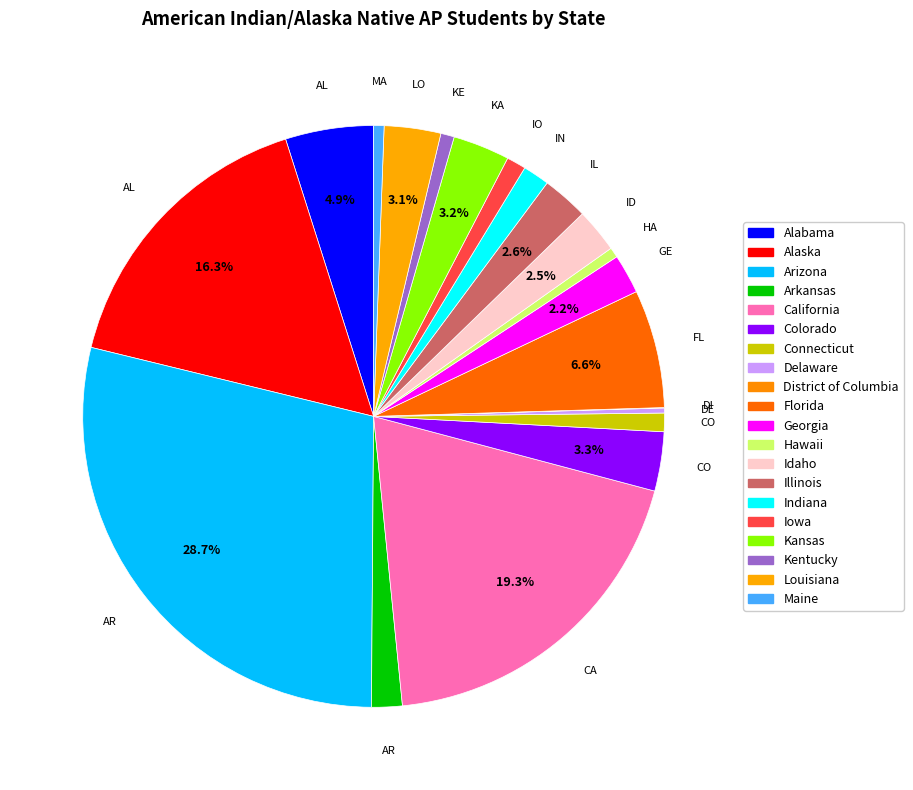

Rank the categories by value from lowest to highest.

District of Columbia, Delaware, Hawaii, Maine, Kentucky, Connecticut, Iowa, Indiana, Arkansas, Georgia, Idaho, Illinois, Louisiana, Kansas, Colorado, Alabama, Florida, Alaska, California, Arizona